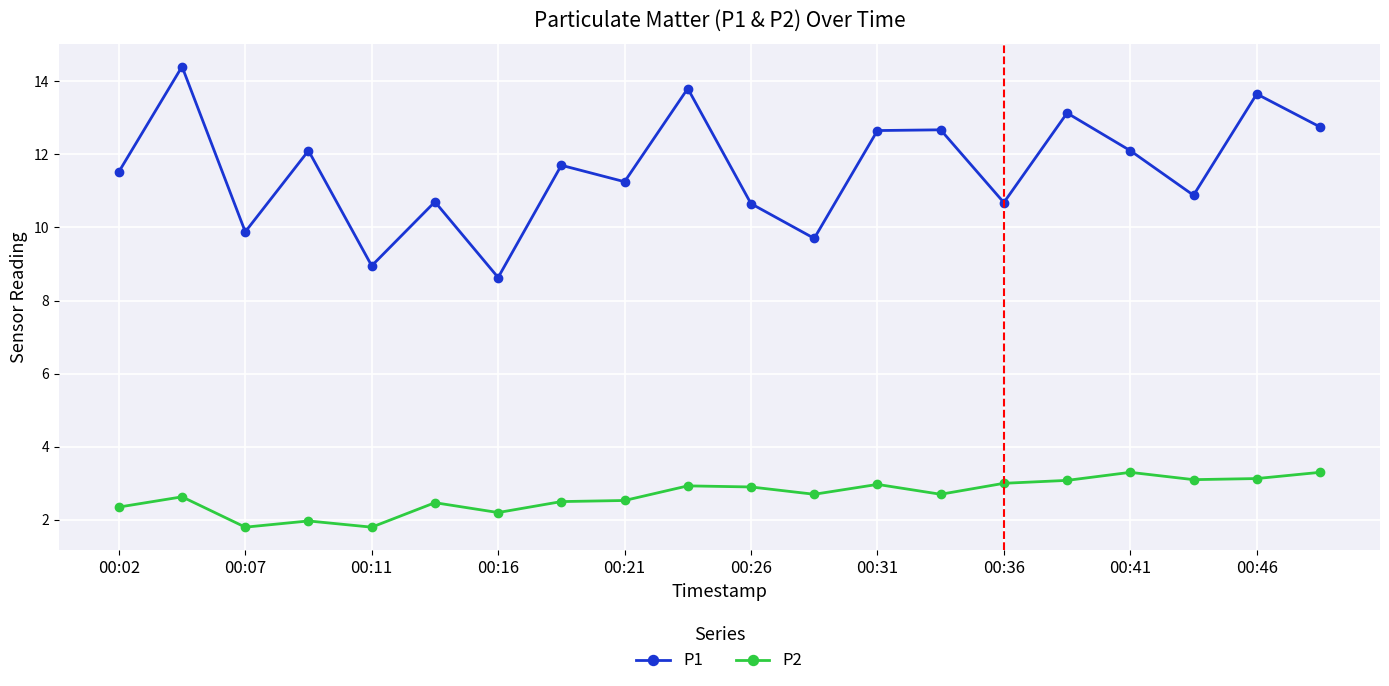

At how many categories does at least one series exceed 11?

12